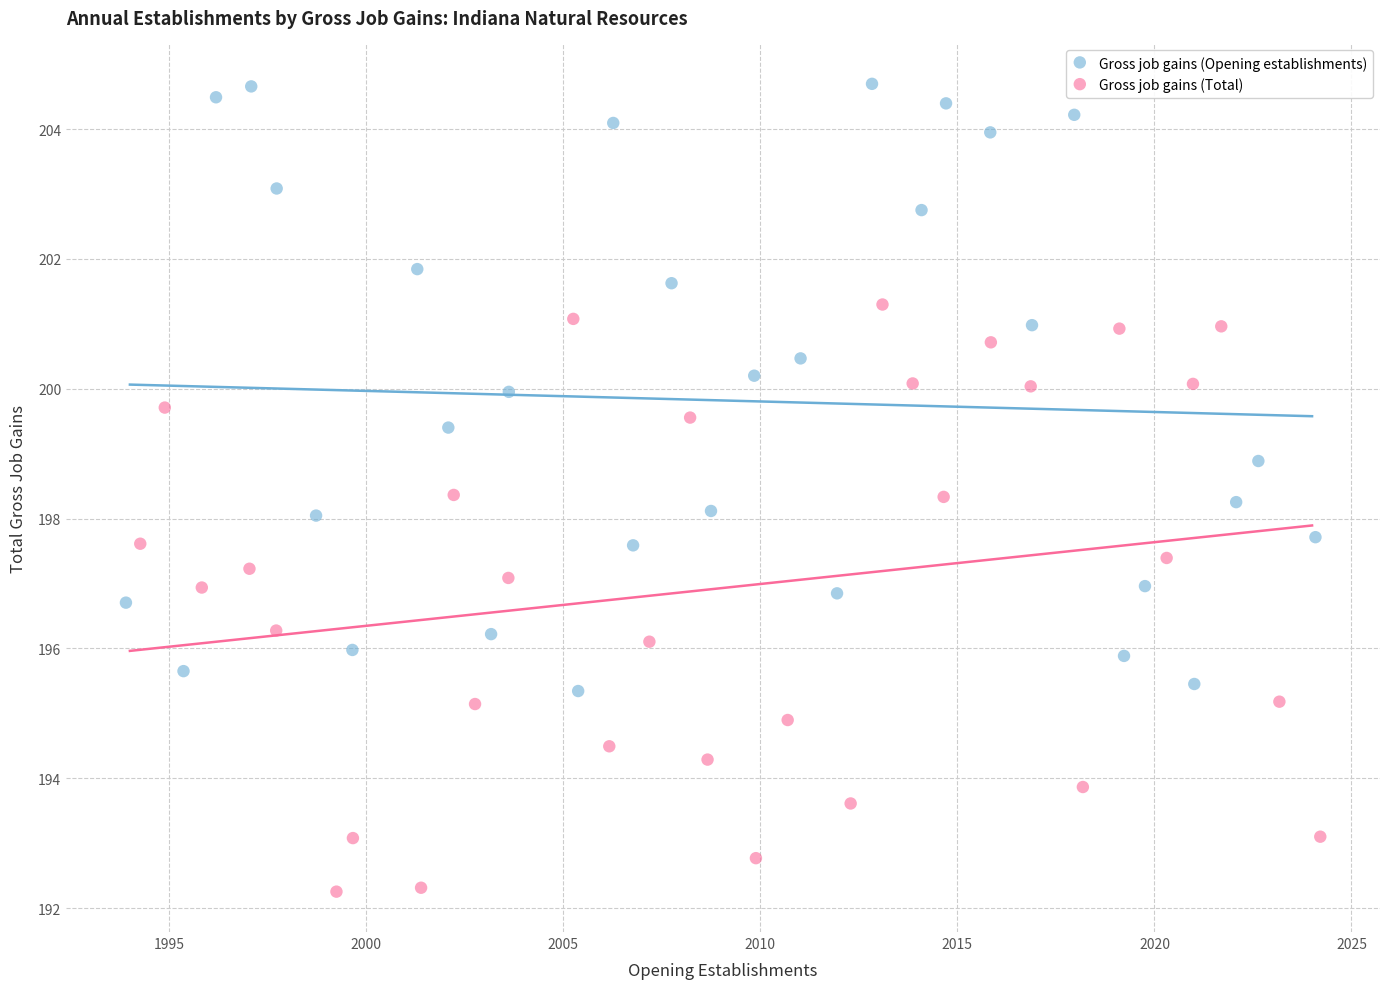

Which series reaches the minimum Y coordinate?

Gross job gains (Total)